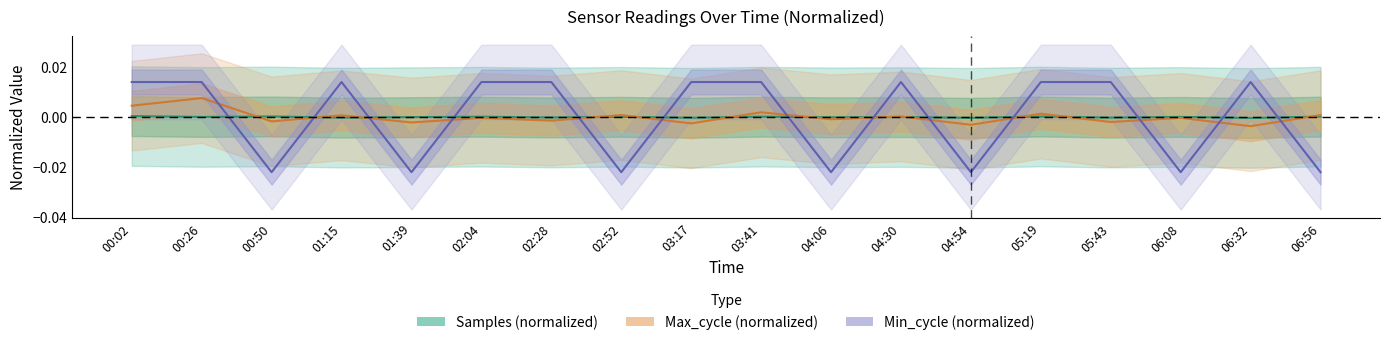

The Max_cycle series shows -0.0 at 04:06. True or false?

True